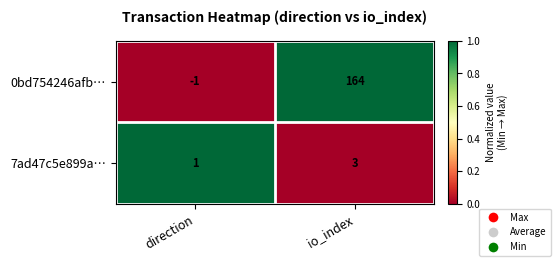

How many distinct data groups are displayed?

2